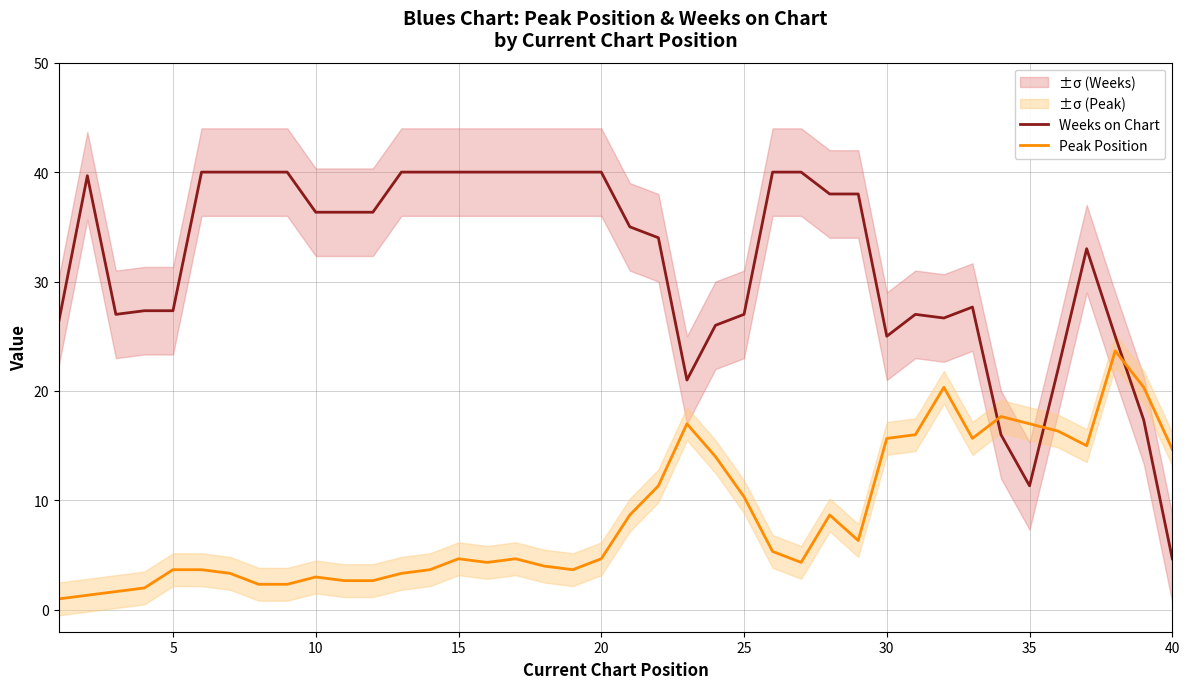

After their last crossing, which series has the higher values: Weeks on Chart or Peak Position?

Peak Position